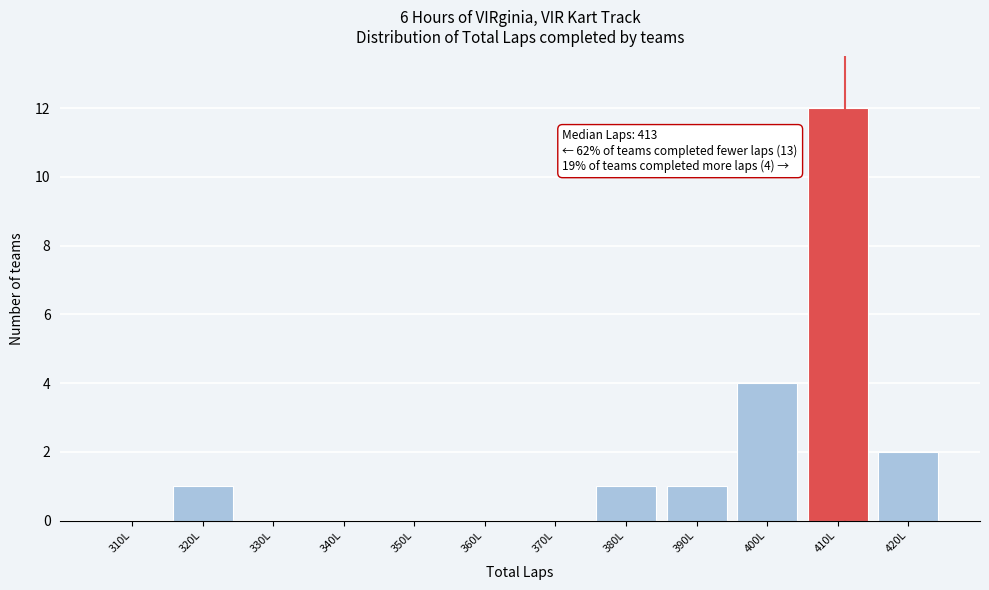

Reading left to right, list all the values displayed in this chart.

310L=0	320L=1	330L=0	340L=0	350L=0	360L=0	370L=0	380L=1	390L=1	400L=4	410L=12	420L=2